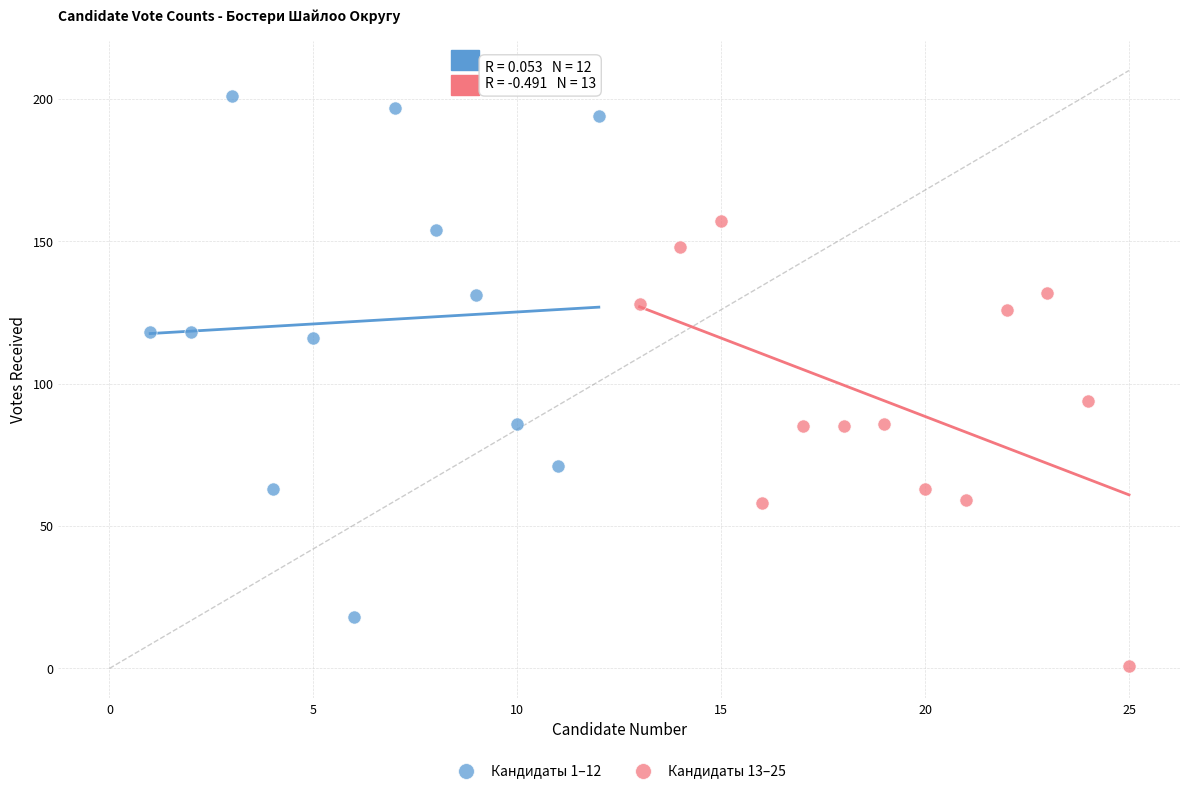

Which series reaches the maximum Y coordinate?

Кандидаты 1–12